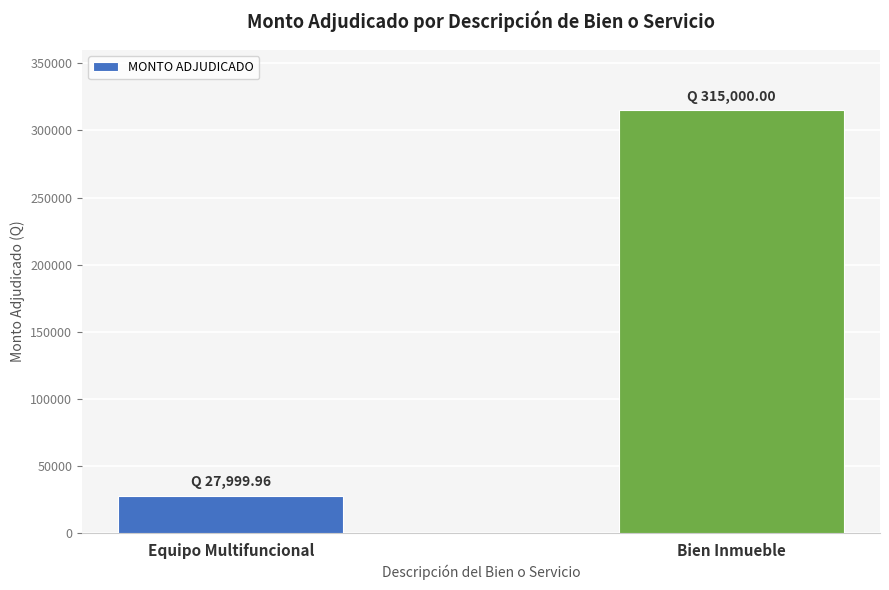

What is the label of the 2nd bar from the right?

Equipo Multifuncional